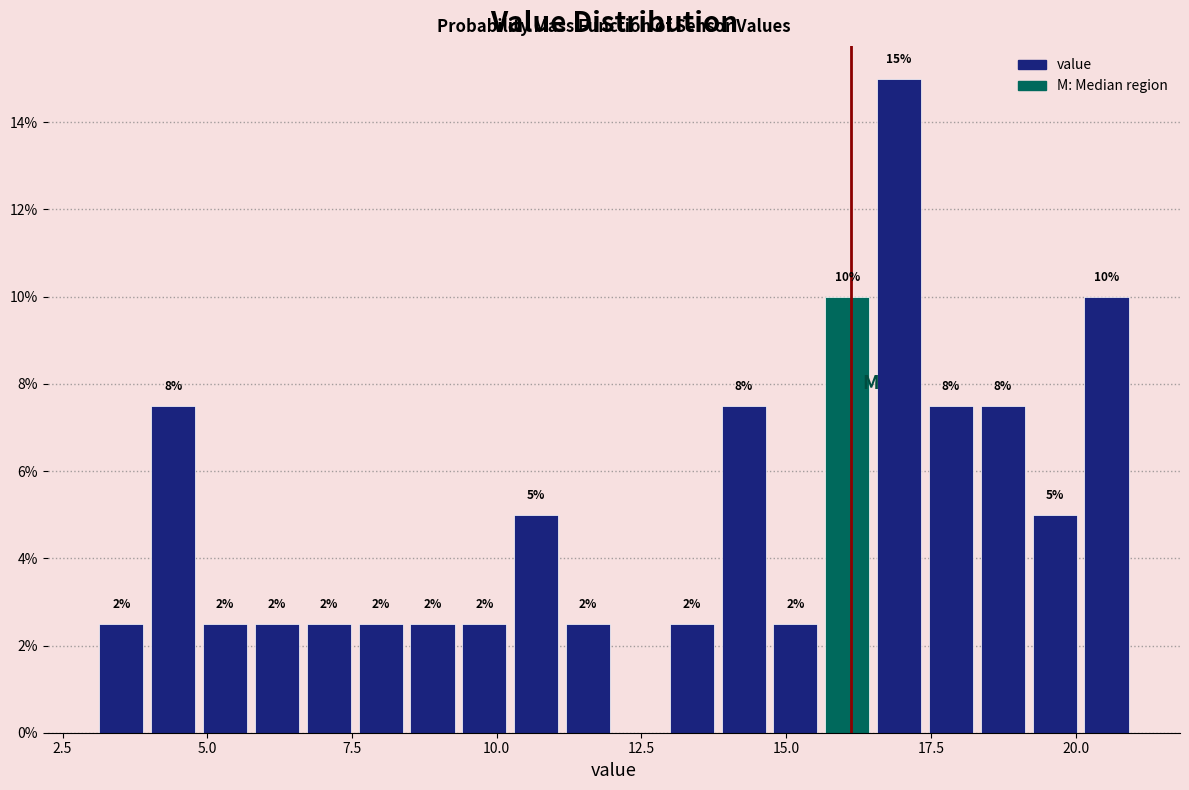

Around what value on the x-axis is the tallest bar? Give the approximate position of its centre, as read against the axis.

17.0